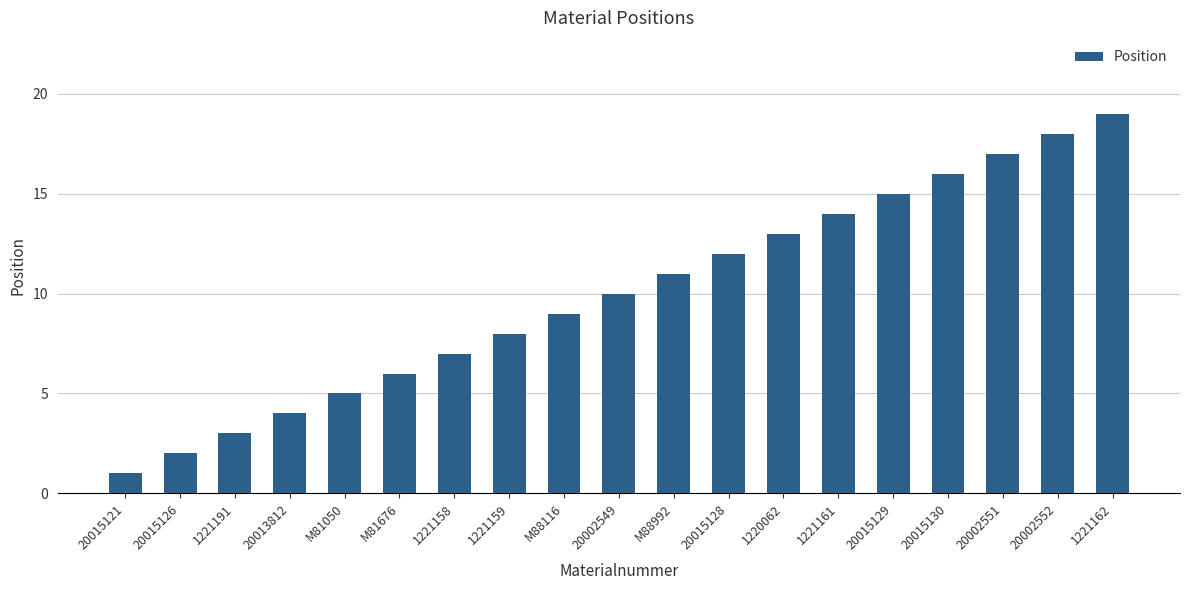

What position from the right is 20002551?

3